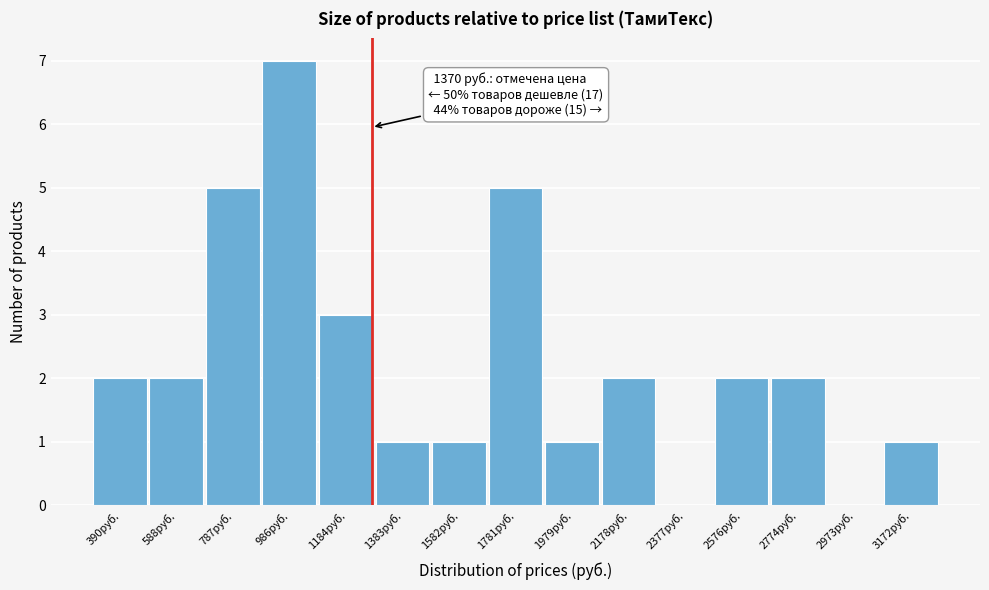

Reading right to left, list all the values displayed in this chart.

3172руб.=1	2973руб.=0	2774руб.=2	2576руб.=2	2377руб.=0	2178руб.=2	1979руб.=1	1781руб.=5	1582руб.=1	1383руб.=1	1184руб.=3	986руб.=7	787руб.=5	588руб.=2	390руб.=2